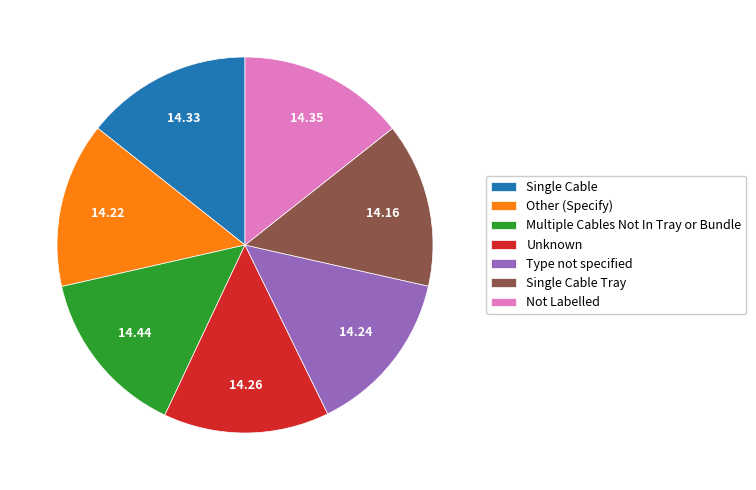

What is the ratio of the value at Single Cable to the value at Multiple Cables Not In Tray or Bundle?

1.0